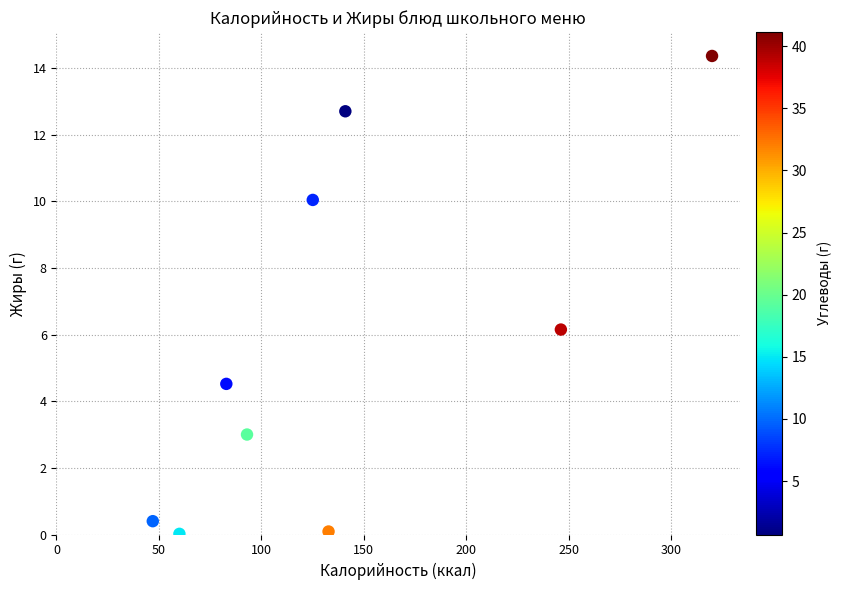

What is the average X value?

138.7